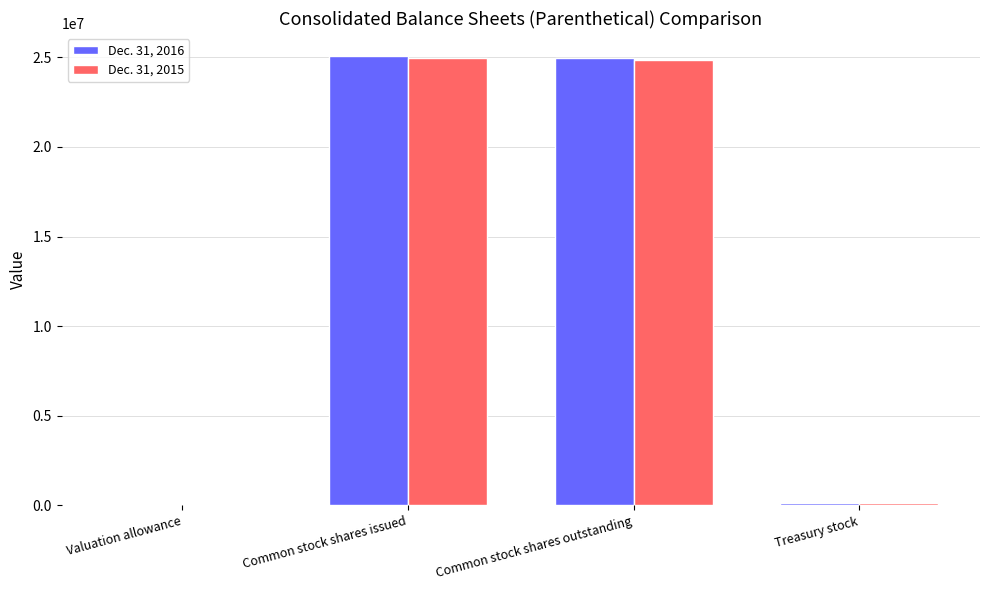

What is the greatest value displayed?

25096087